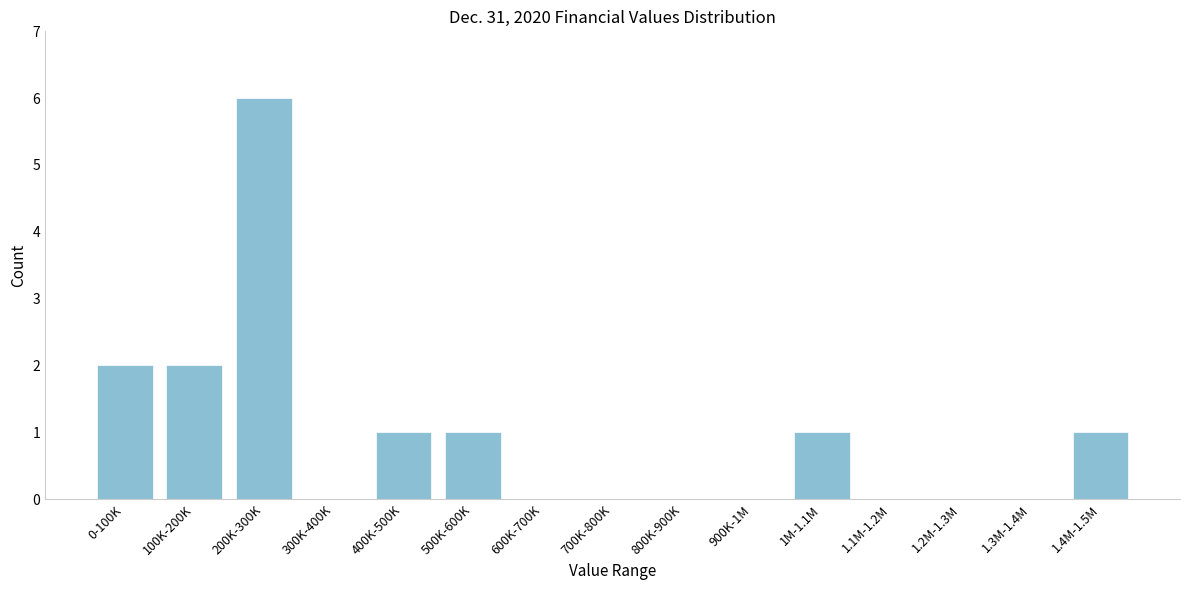

Reading left to right, list all the values displayed in this chart.

0-100K=2	100K-200K=2	200K-300K=6	300K-400K=0	400K-500K=1	500K-600K=1	600K-700K=0	700K-800K=0	800K-900K=0	900K-1M=0	1M-1.1M=1	1.1M-1.2M=0	1.2M-1.3M=0	1.3M-1.4M=0	1.4M-1.5M=1